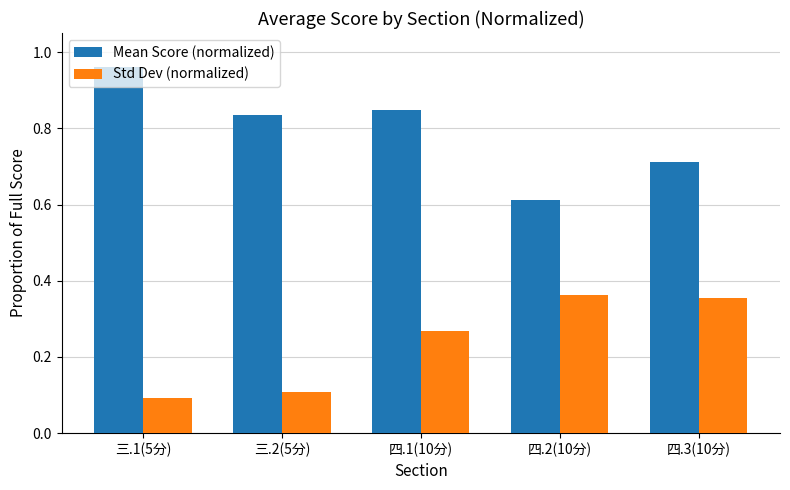

Between 三.1(5分) and 四.2(10分), which series saw the biggest shift?

Mean Score (normalized)